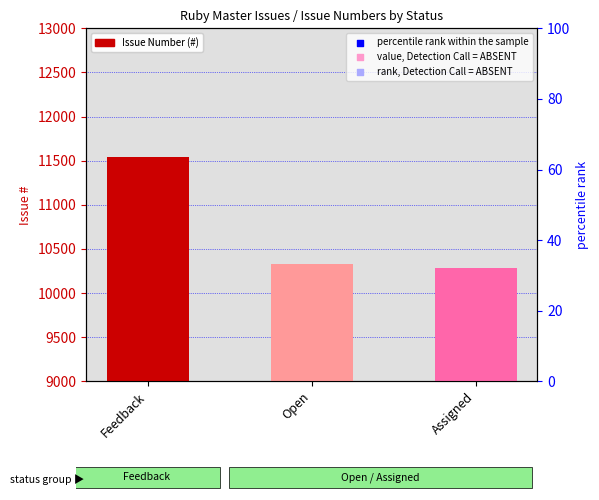

What is the ratio of the value at Feedback to the value at Assigned?

1.1